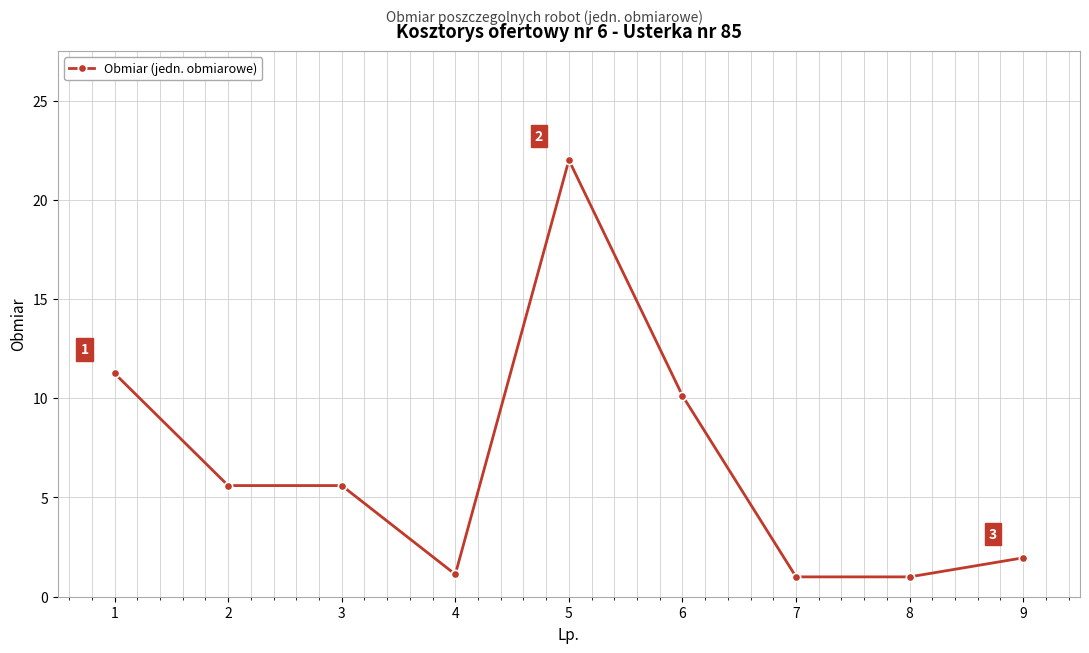

Read the value at 9.

2.0